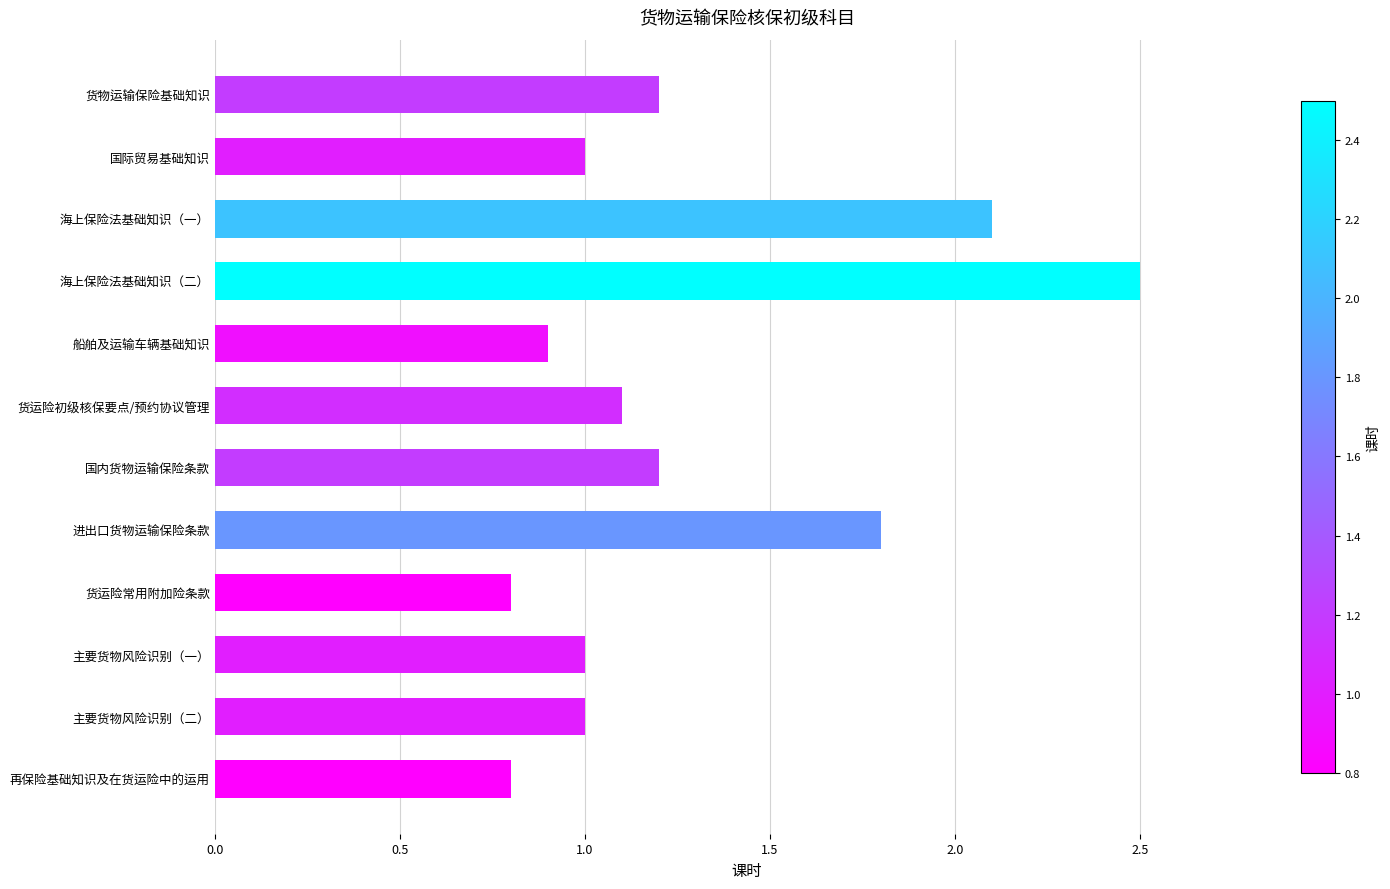

Reading top to bottom, list all the values displayed in this chart.

货物运输保险基础知识=1.2	国际贸易基础知识=1.0	海上保险法基础知识（一）=2.1	海上保险法基础知识（二）=2.5	船舶及运输车辆基础知识=0.9	货运险初级核保要点/预约协议管理=1.1	国内货物运输保险条款=1.2	进出口货物运输保险条款=1.8	货运险常用附加险条款=0.8	主要货物风险识别（一）=1.0	主要货物风险识别（二）=1.0	再保险基础知识及在货运险中的运用=0.8